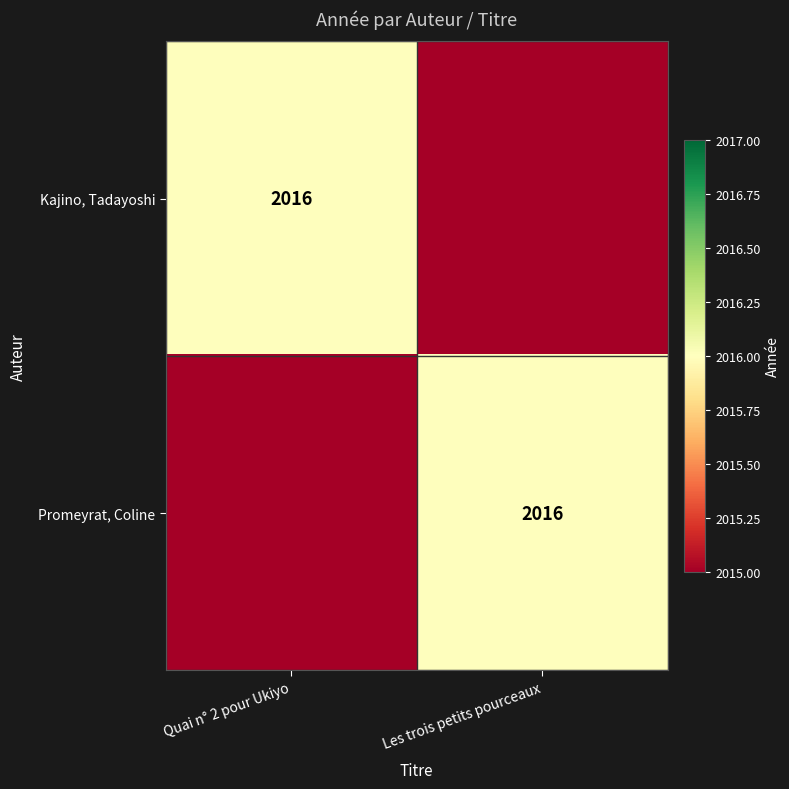

The value of Kajino, Tadayoshi at Quai n° 2 pour Ukiyo is 2915. True or false?

False